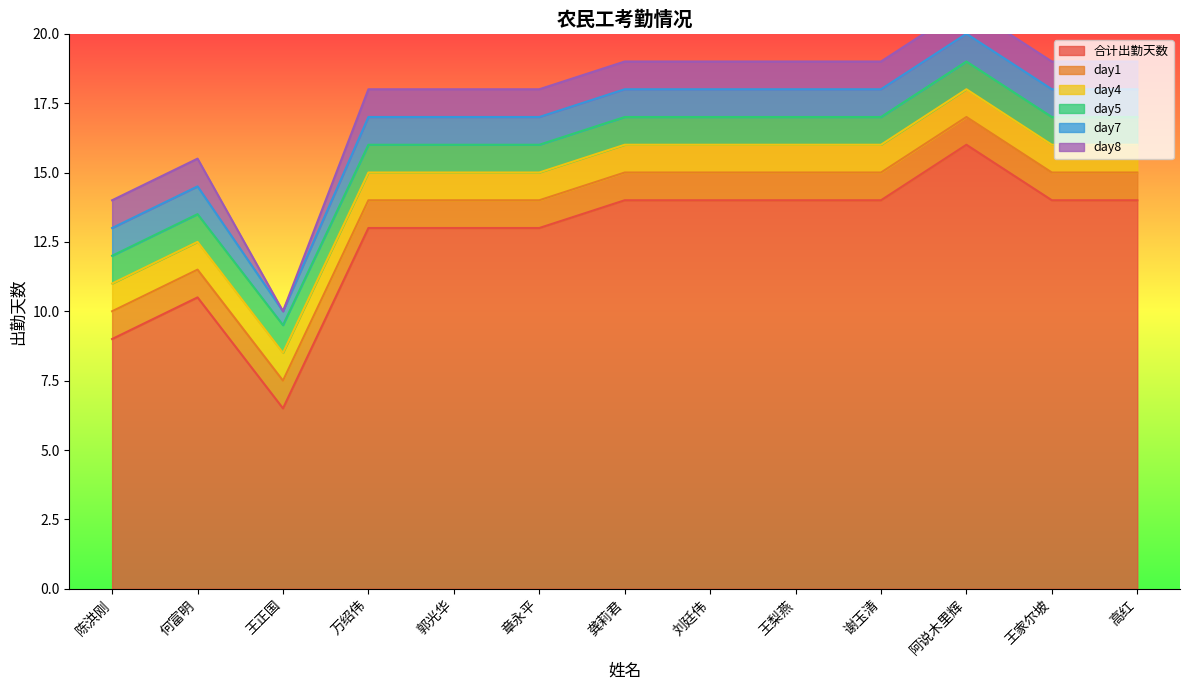

Is the value of day8 at 刘廷伟 greater than the value of day4 at 章永平?

No